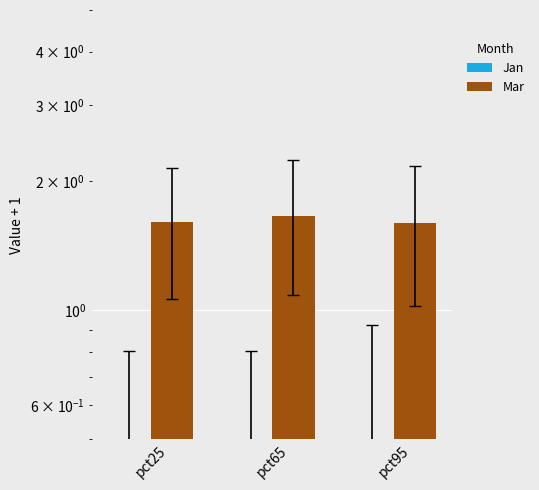

Which series has the widest spread of values?

Jan